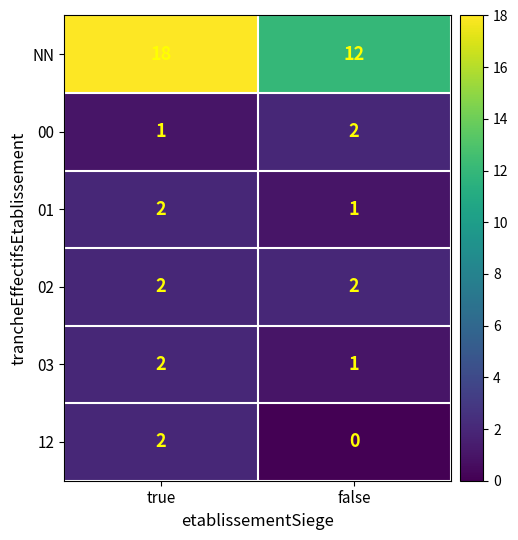

How many categories are shown in the chart?

2